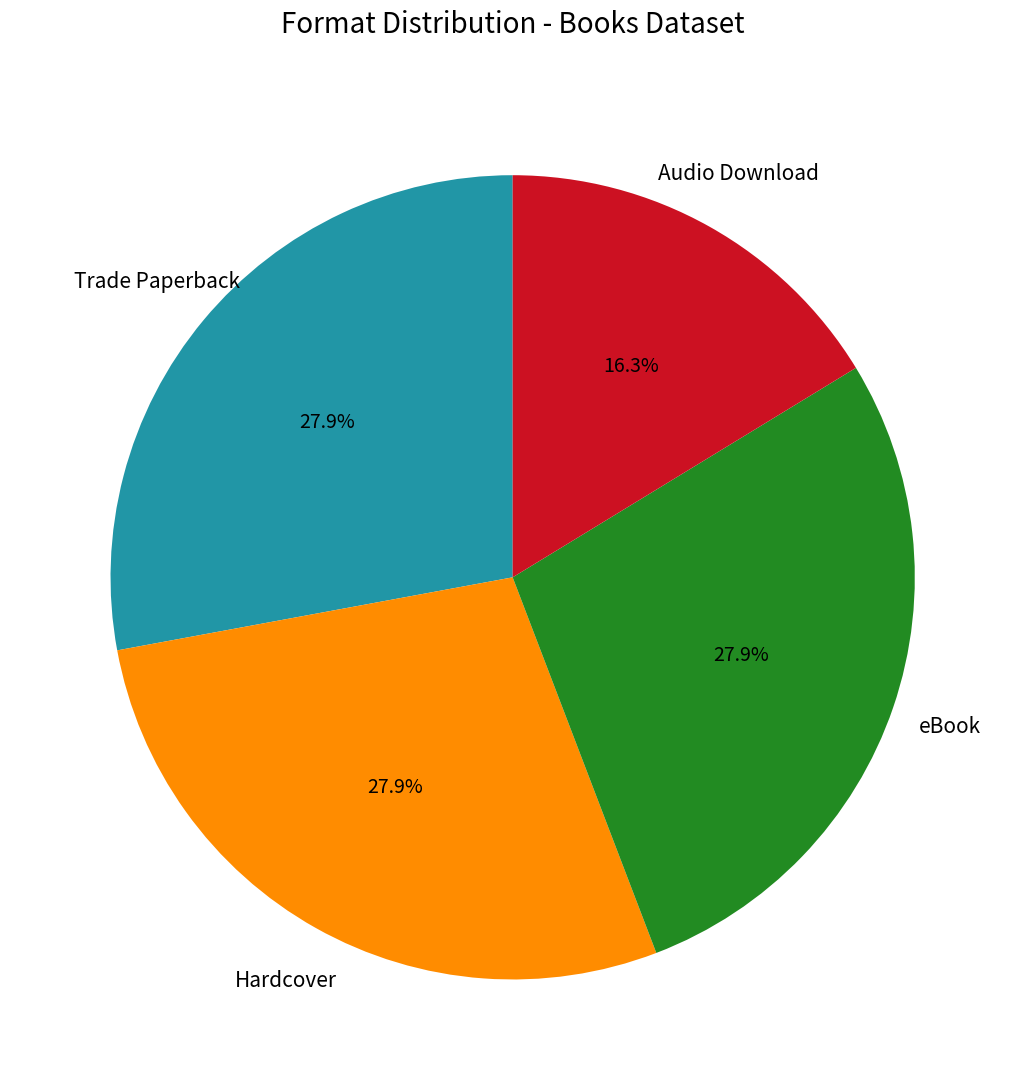

How many segments does this pie chart have?

4